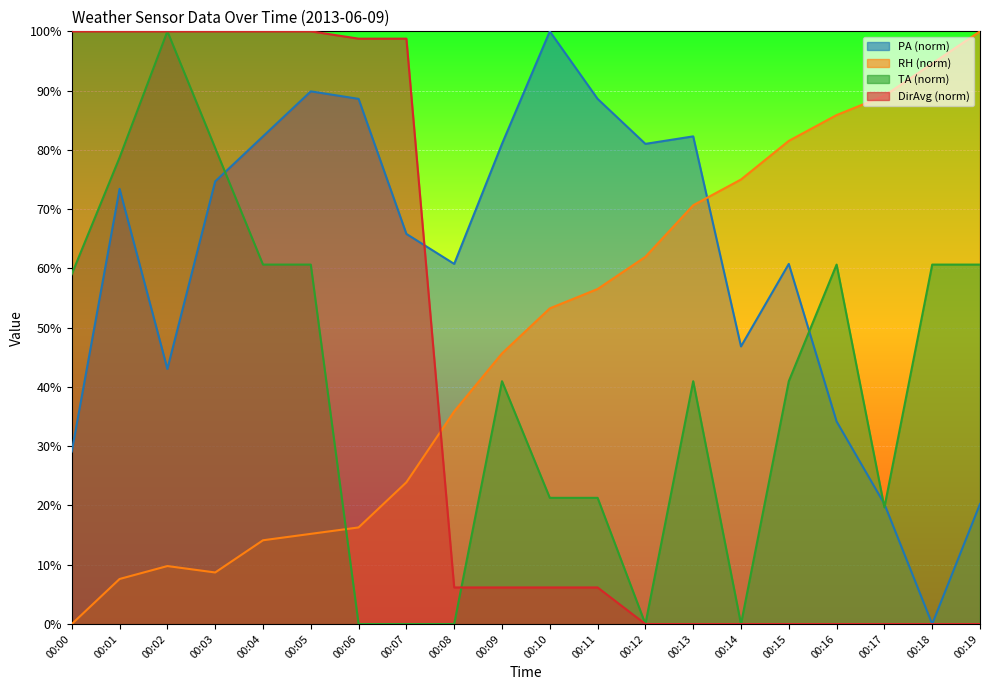

At which category does PA reach its first local valley?

00:02